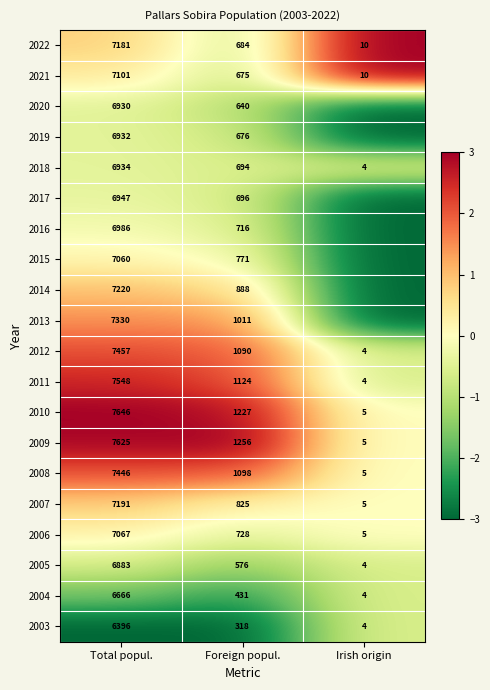

Where does the 2010 series first go above 1227?

Total popul.